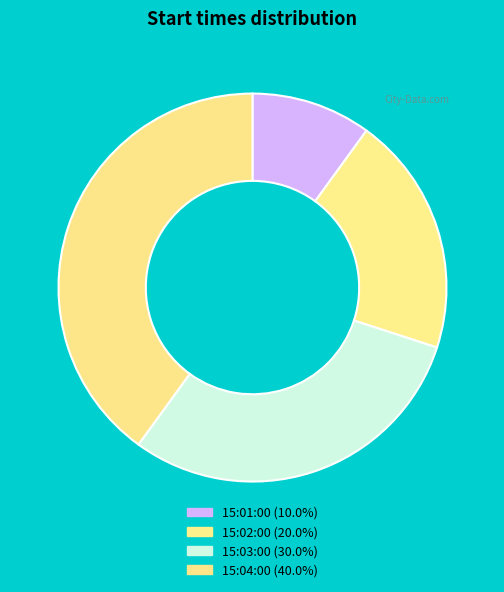

What percentage do 15:02:00 and 15:04:00 together represent?

60.0%